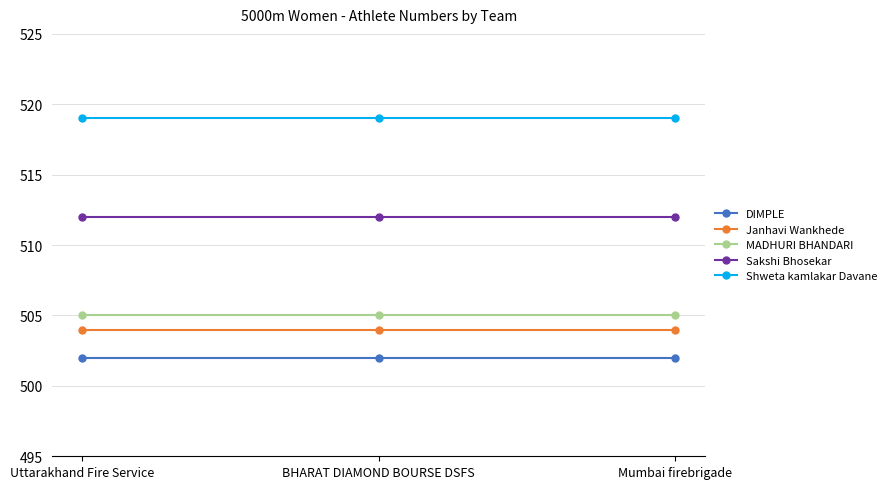

The value of DIMPLE at BHARAT DIAMOND BOURSE DSFS is 823. True or false?

False